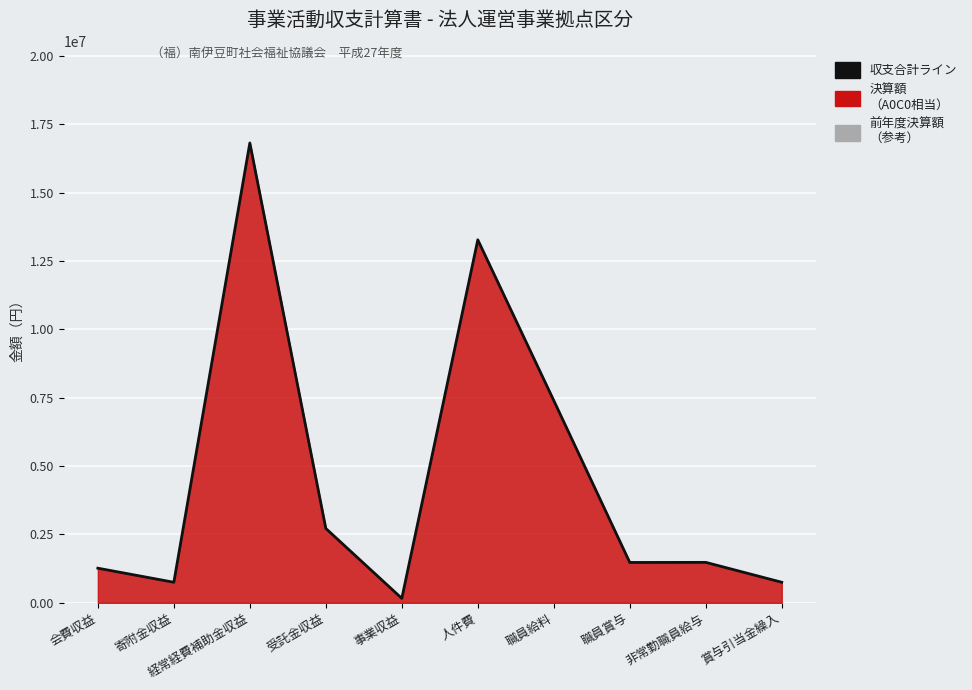

What is the sum of all values?

46085383